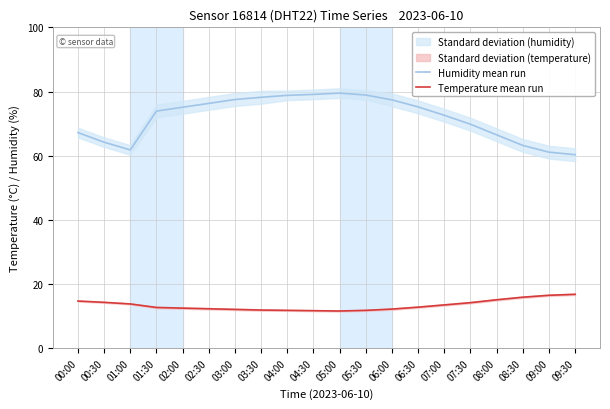

What is the total value across all series at 08:00?

81.6